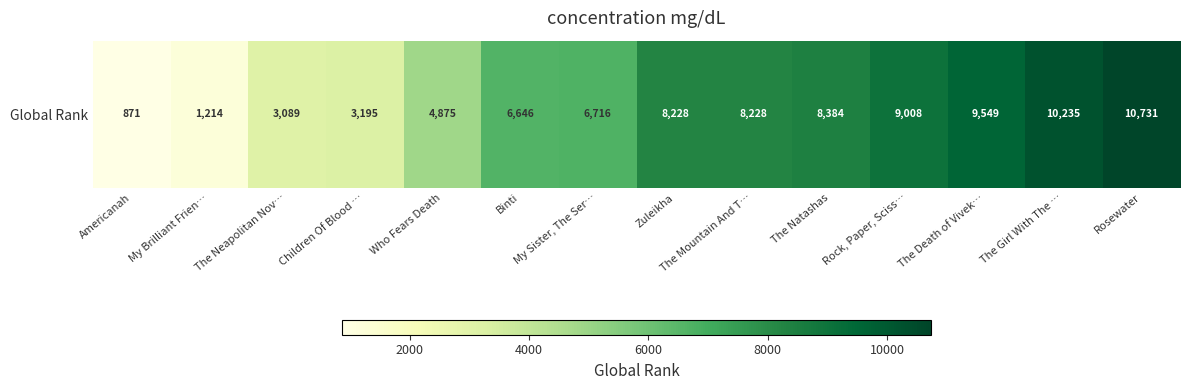

Where is the data nearest to the value 5801?

Binti